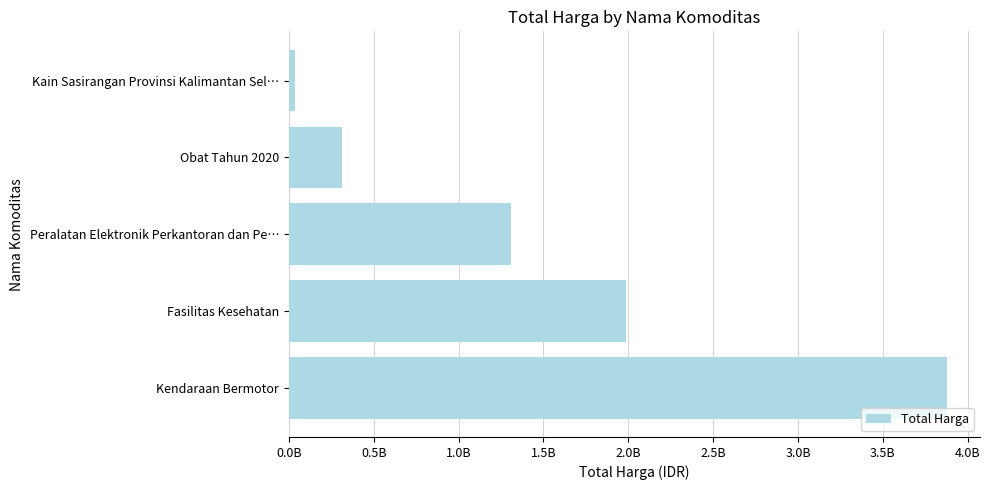

What is the greatest value displayed?

3878564100